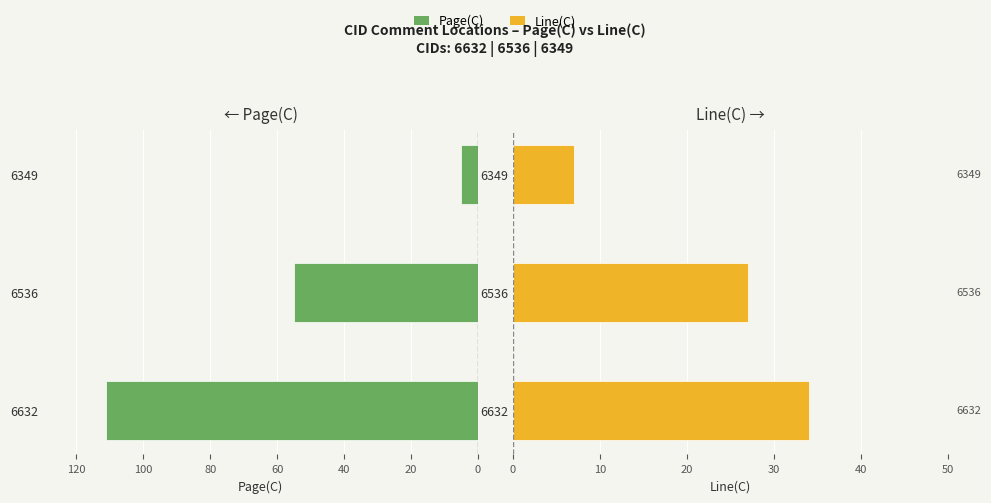

The Page(C) series shows -5 at 6349. True or false?

True